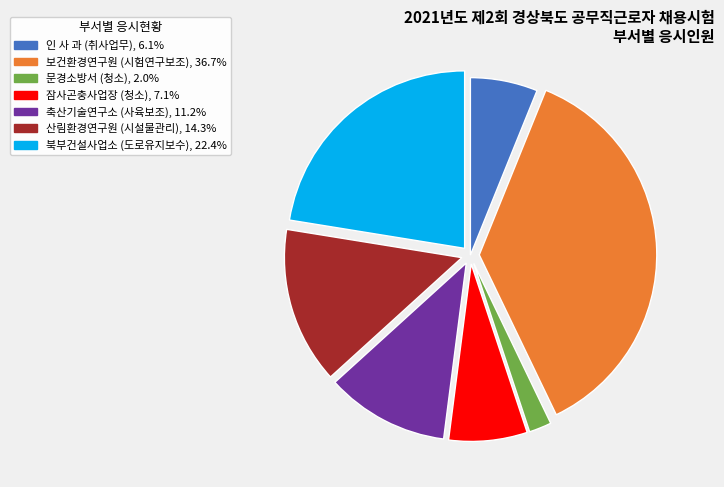

Which category has the smallest portion of the pie?

문경소방서 (청소)